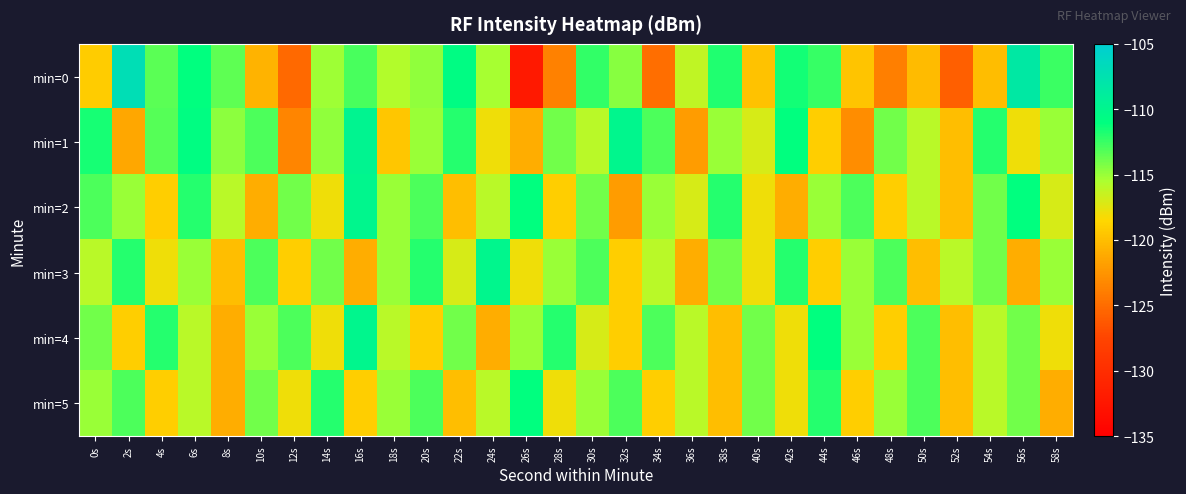

Rank the series by their maximum value, from highest to lowest.

min=0, min=1, min=2, min=3, min=4, min=5